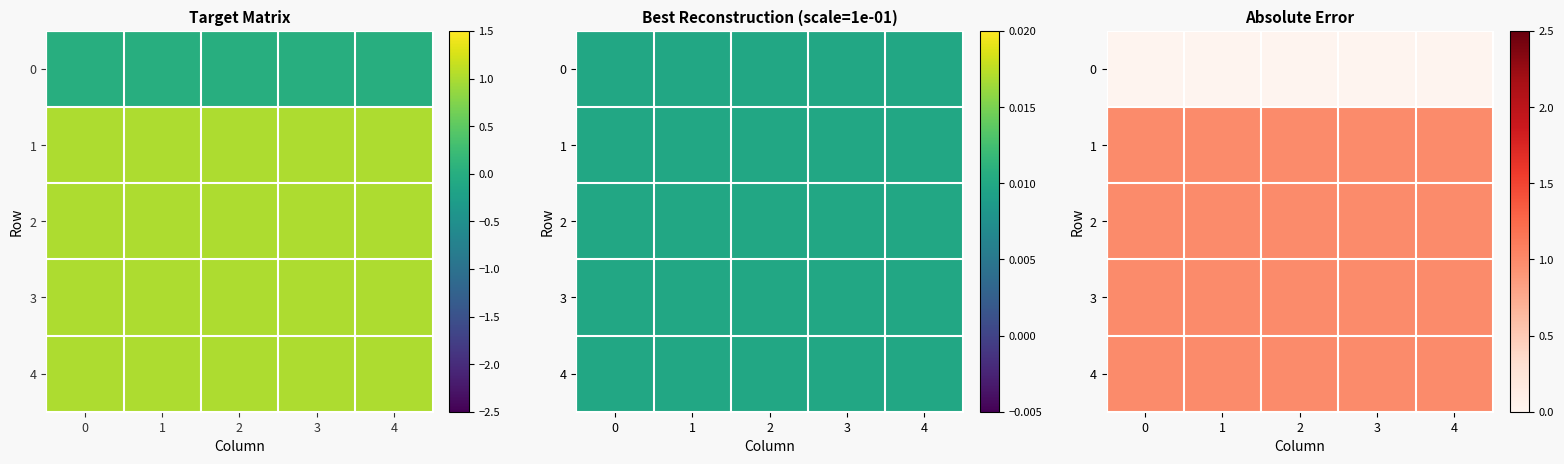

What is the total value across all series at 3?

4.0